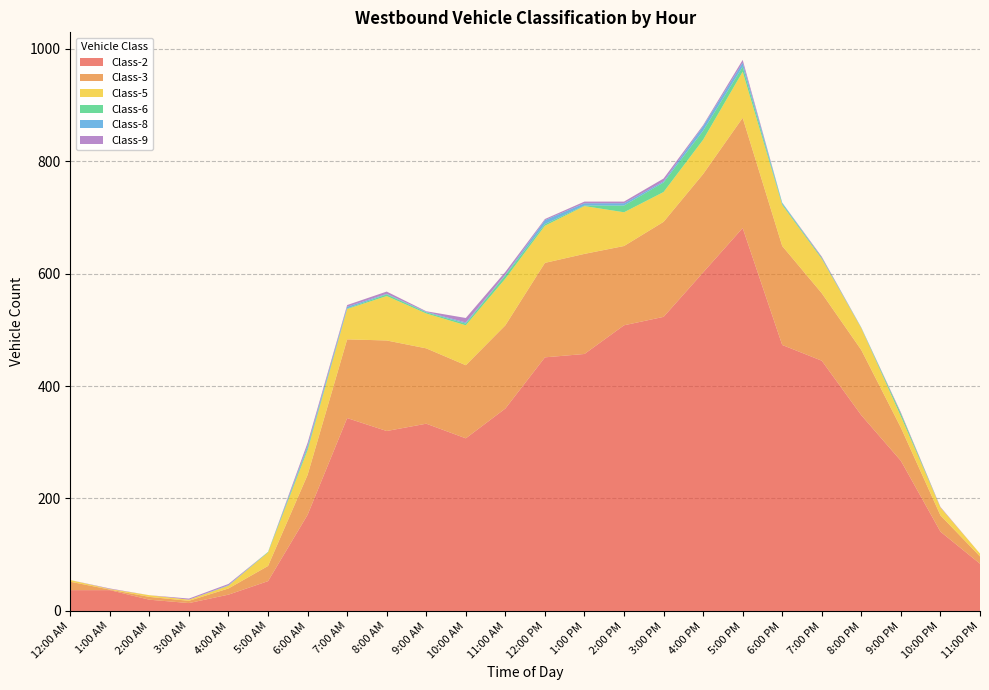

Reading right to left, extract all data points from this chart.

Class-2: 11:00 PM=84	10:00 PM=141	9:00 PM=267	8:00 PM=348	7:00 PM=445	6:00 PM=473	5:00 PM=681	4:00 PM=602	3:00 PM=523	2:00 PM=508	1:00 PM=457	12:00 PM=451	11:00 AM=360	10:00 AM=307	9:00 AM=333	8:00 AM=320	7:00 AM=343	6:00 AM=171	5:00 AM=53	4:00 AM=29	3:00 AM=14	2:00 AM=20	1:00 AM=37	12:00 AM=37
Class-3: 11:00 PM=13	10:00 PM=29	9:00 PM=59	8:00 PM=116	7:00 PM=120	6:00 PM=176	5:00 PM=196	4:00 PM=175	3:00 PM=169	2:00 PM=141	1:00 PM=178	12:00 PM=168	11:00 AM=148	10:00 AM=130	9:00 AM=134	8:00 AM=161	7:00 AM=140	6:00 AM=71	5:00 AM=27	4:00 AM=11	3:00 AM=4	2:00 AM=5	1:00 AM=1	12:00 AM=15
Class-5: 11:00 PM=5	10:00 PM=14	9:00 PM=20	8:00 PM=39	7:00 PM=61	6:00 PM=73	5:00 PM=82	4:00 PM=61	3:00 PM=53	2:00 PM=60	1:00 PM=85	12:00 PM=66	11:00 AM=83	10:00 AM=71	9:00 AM=62	8:00 AM=79	7:00 AM=54	6:00 AM=44	5:00 AM=24	4:00 AM=5	3:00 AM=2	2:00 AM=3	1:00 AM=1	12:00 AM=3
Class-6: 11:00 PM=0	10:00 PM=0	9:00 PM=5	8:00 PM=0	7:00 PM=2	6:00 PM=2	5:00 PM=9	4:00 PM=16	3:00 PM=17	2:00 PM=12	1:00 PM=1	12:00 PM=3	11:00 AM=6	10:00 AM=3	9:00 AM=2	8:00 AM=3	7:00 AM=1	6:00 AM=4	5:00 AM=1	4:00 AM=0	3:00 AM=0	2:00 AM=0	1:00 AM=0	12:00 AM=0
Class-8: 11:00 PM=0	10:00 PM=0	9:00 PM=0	8:00 PM=1	7:00 PM=0	6:00 PM=2	5:00 PM=7	4:00 PM=8	3:00 PM=2	2:00 PM=4	1:00 PM=4	12:00 PM=7	11:00 AM=1	10:00 AM=2	9:00 AM=1	8:00 AM=1	7:00 AM=3	6:00 AM=4	5:00 AM=0	4:00 AM=1	3:00 AM=0	2:00 AM=0	1:00 AM=0	12:00 AM=0
Class-9: 11:00 PM=0	10:00 PM=1	9:00 PM=2	8:00 PM=0	7:00 PM=2	6:00 PM=0	5:00 PM=5	4:00 PM=2	3:00 PM=5	2:00 PM=3	1:00 PM=3	12:00 PM=2	11:00 AM=5	10:00 AM=8	9:00 AM=1	8:00 AM=4	7:00 AM=3	6:00 AM=5	5:00 AM=0	4:00 AM=2	3:00 AM=2	2:00 AM=0	1:00 AM=1	12:00 AM=0